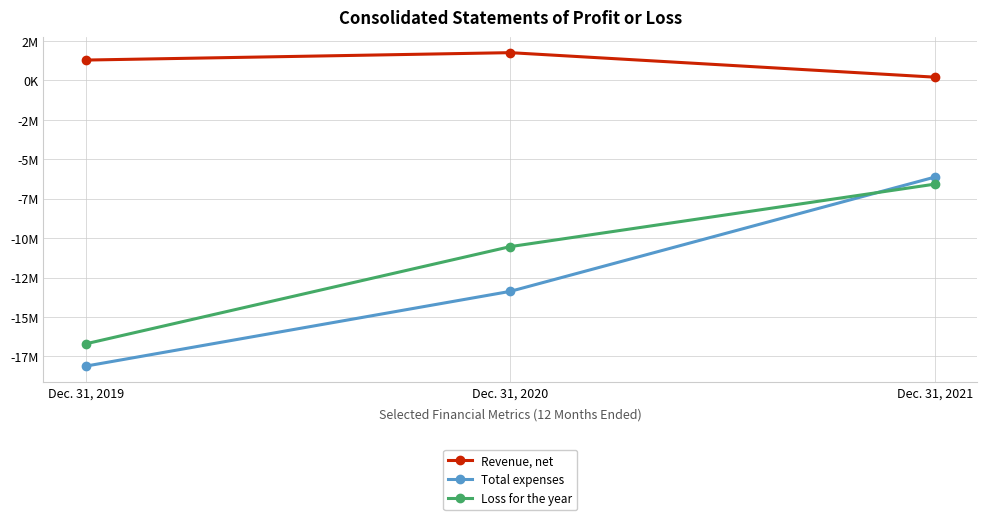

What is the sum of the Loss for the year values at Dec. 31, 2020 and Dec. 31, 2021?

-17129284